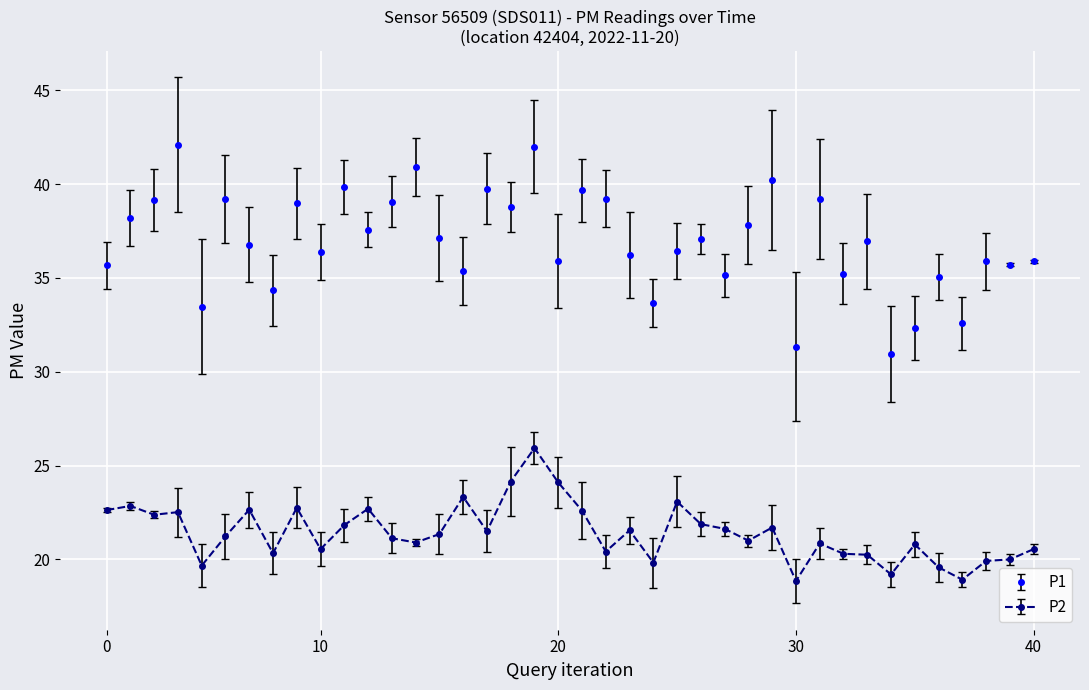

True or false: P1 and P2 cross at least once.

False